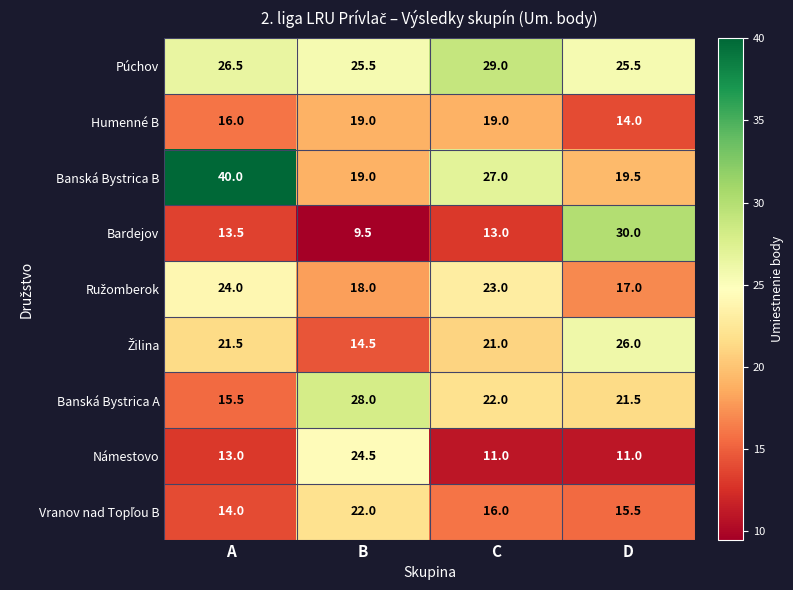

At which category does the chart reach its peak across all series?

A